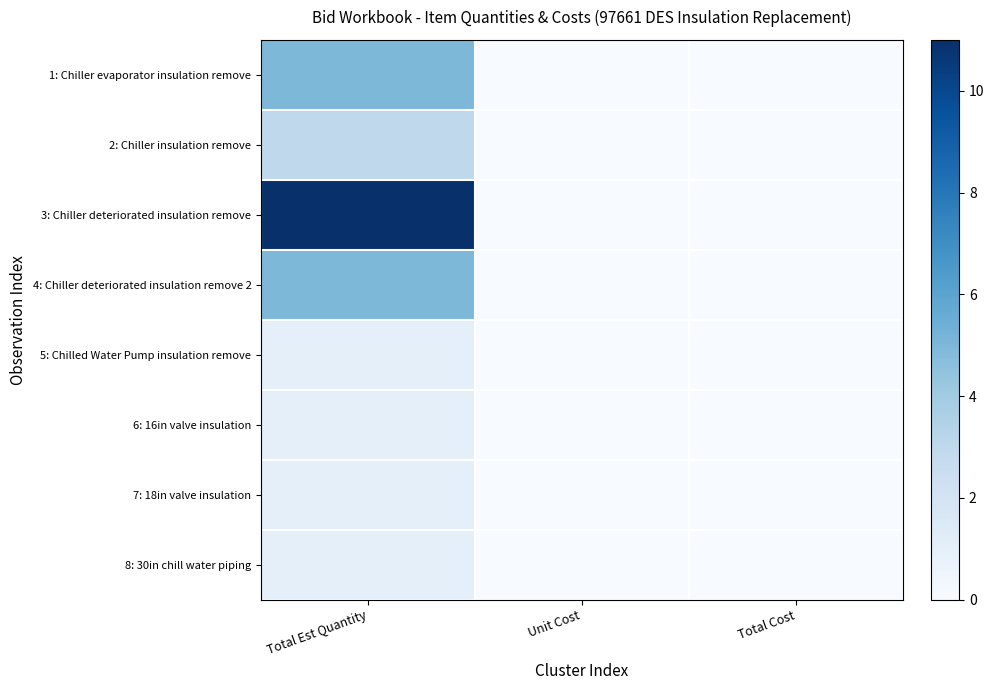

What is the total value across all series at Total Est Quantity?

28